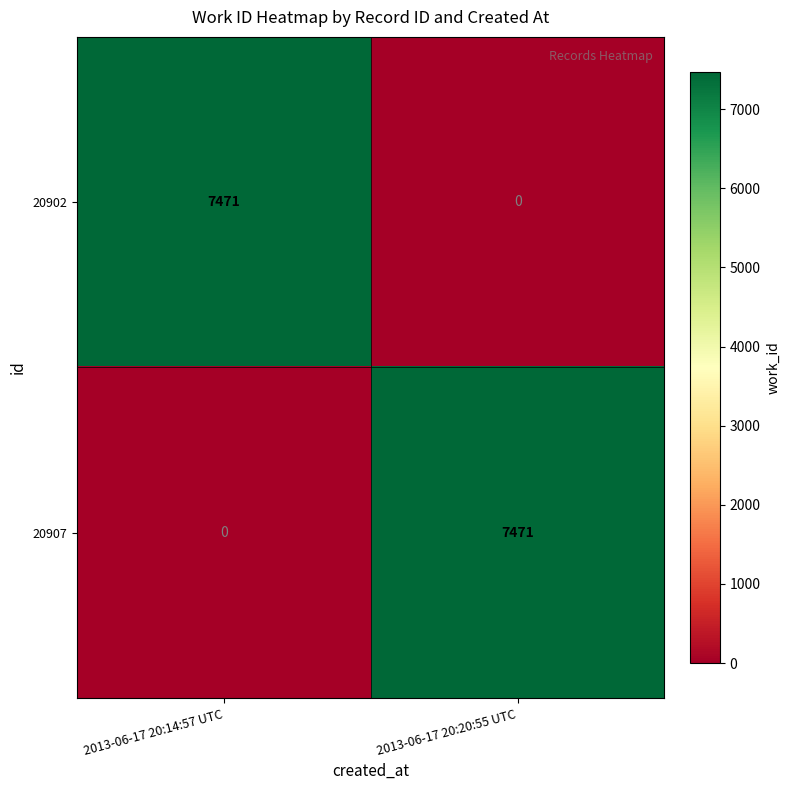

At which label is 20907 closest to 3735?

2013-06-17 20:14:57 UTC